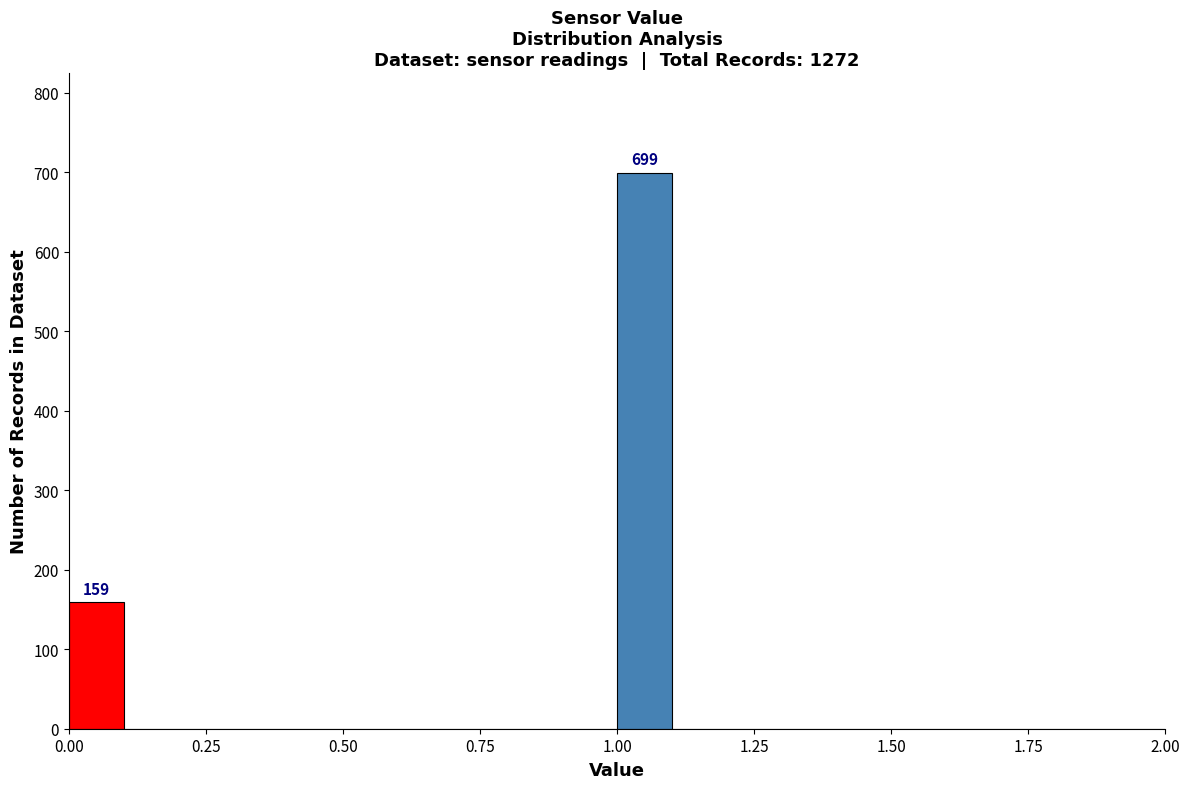

Around what value on the x-axis is the tallest bar? Give the approximate position of its centre, as read against the axis.

1.05